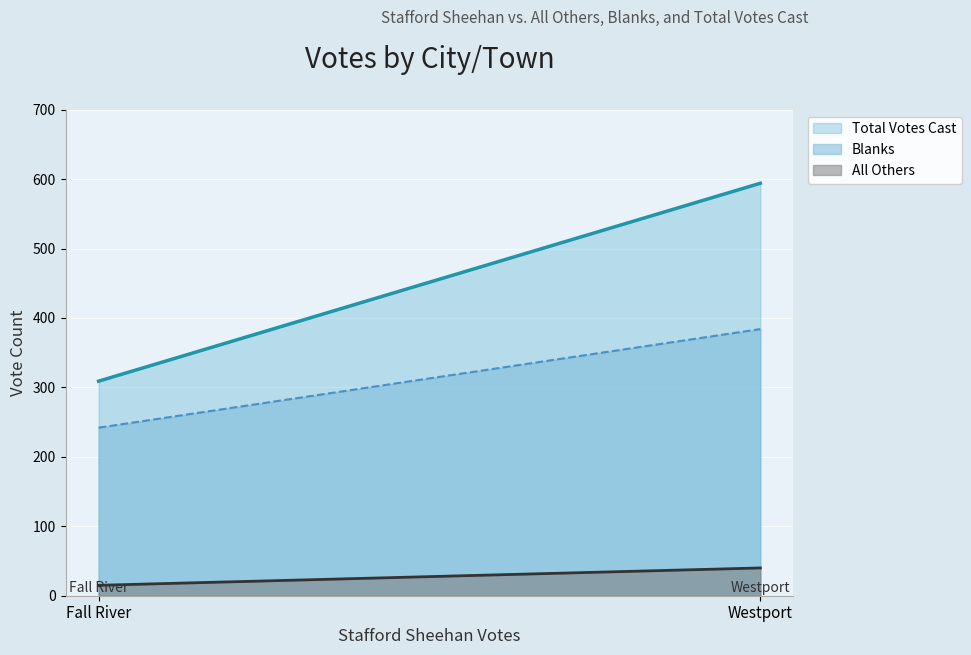

True or false: Total Votes Cast has a value of 442 at Fall River.

False